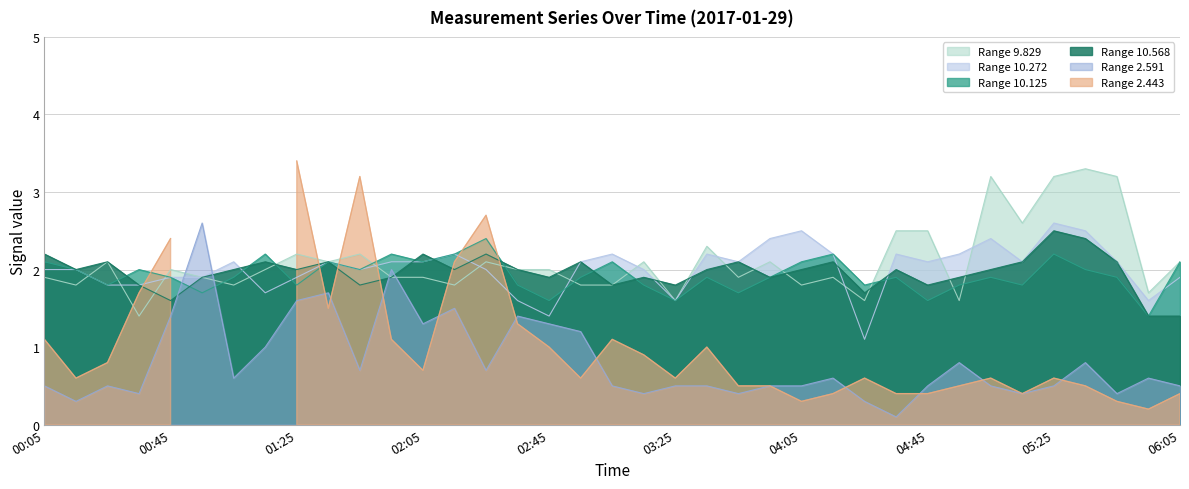

How many categories are shown in the chart?

37